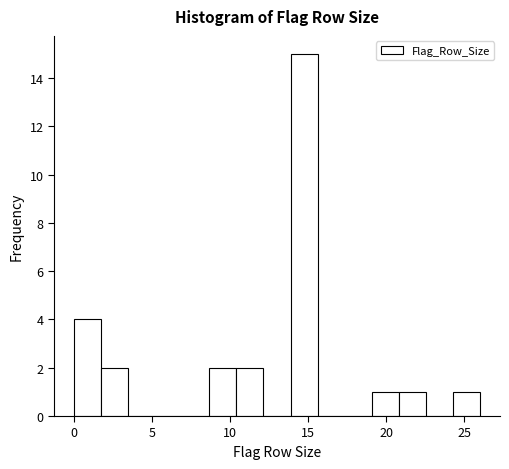

Read against the x-axis, roughly where is the centre of the tallest bar?

14.5